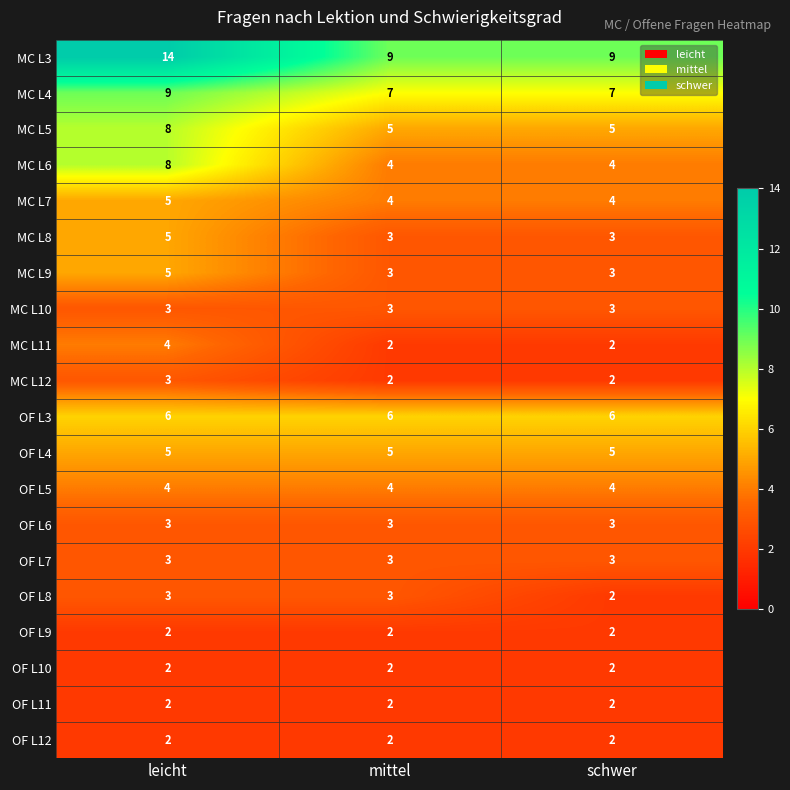

What is the average value of the OF L8 series?

3